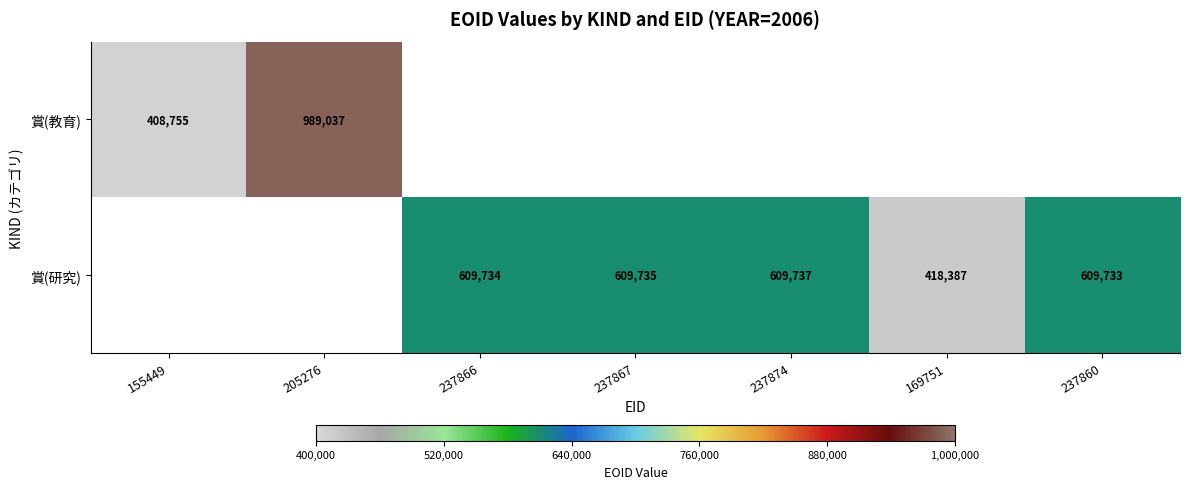

True or false: 賞(教育) has a value of 712556 at 155449.

False